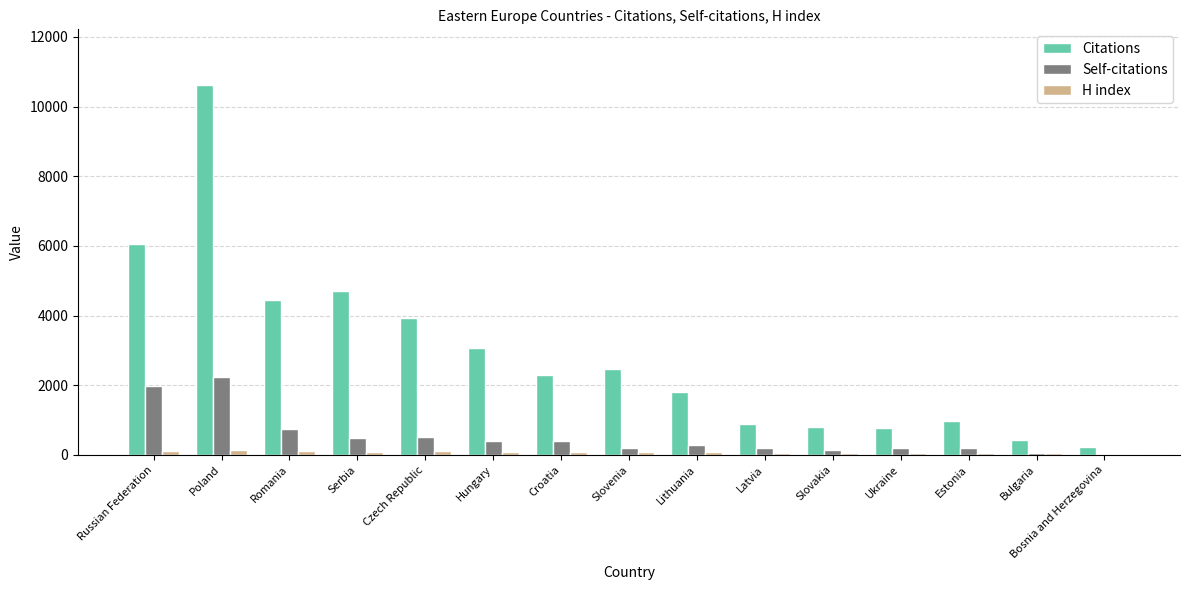

What is the total value across all series at Czech Republic?

4553